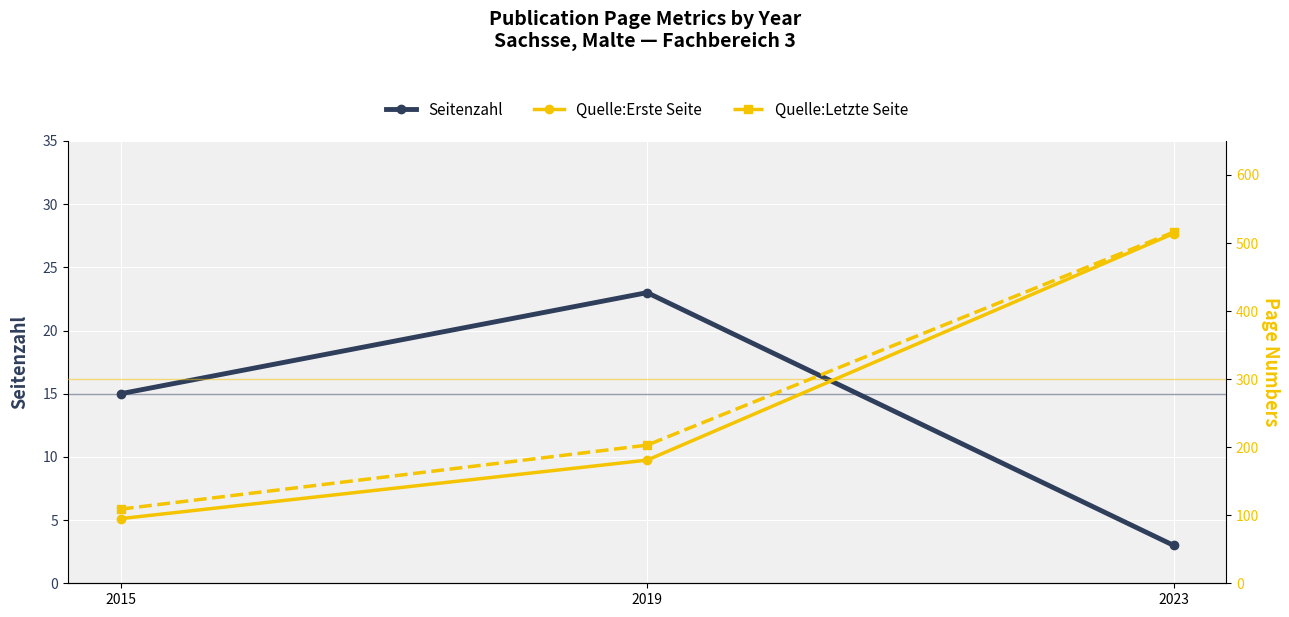

Is the value of Quelle:Letzte Seite at 2019 greater than the value of Quelle:Erste Seite at 2015?

Yes